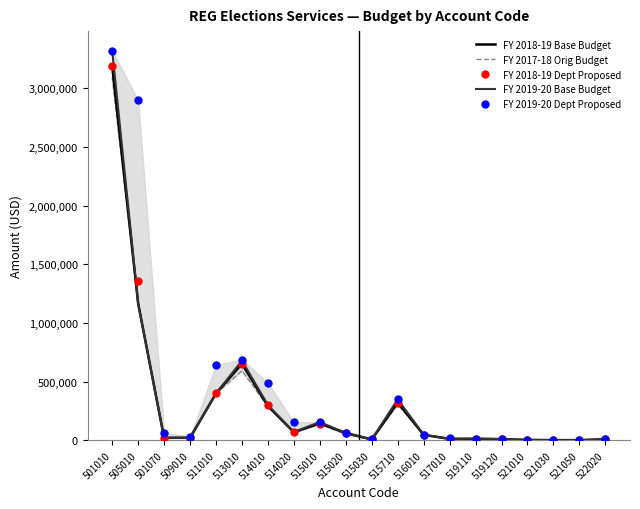

What is the smallest value displayed?

2000